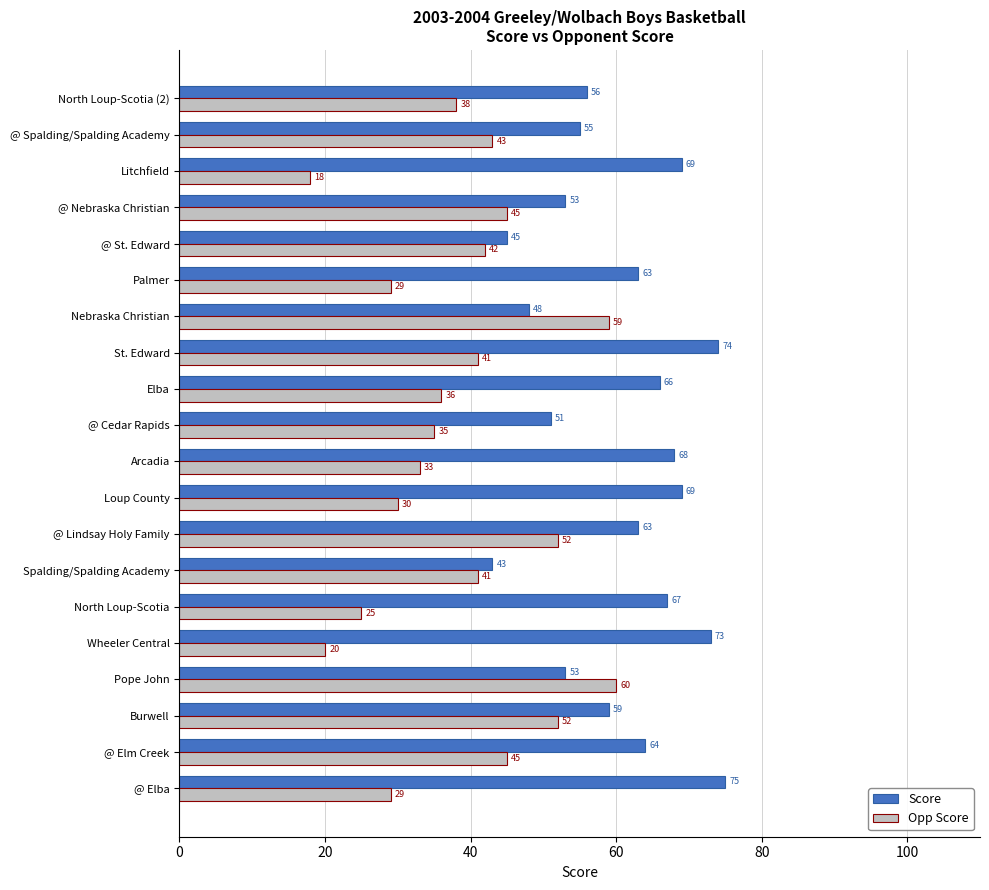

True or false: Opp Score has a value of 52 at @ Lindsay Holy Family.

True